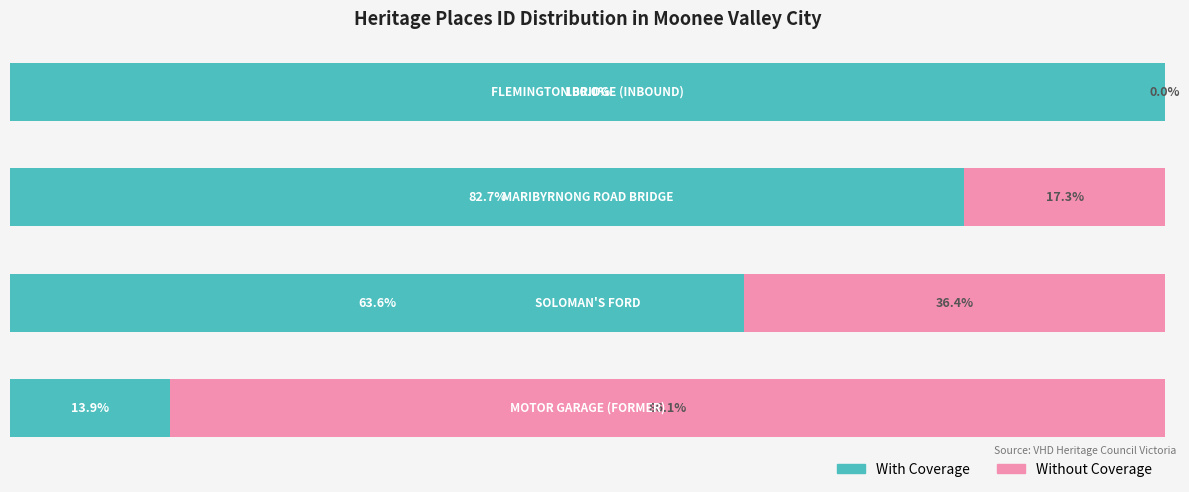

What are all the series names shown in the legend?

With Coverage, Without Coverage